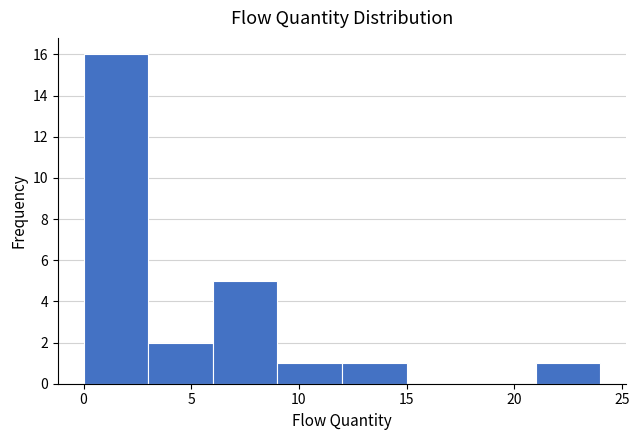

Which range on the x-axis has the tallest bar?

0 to 3